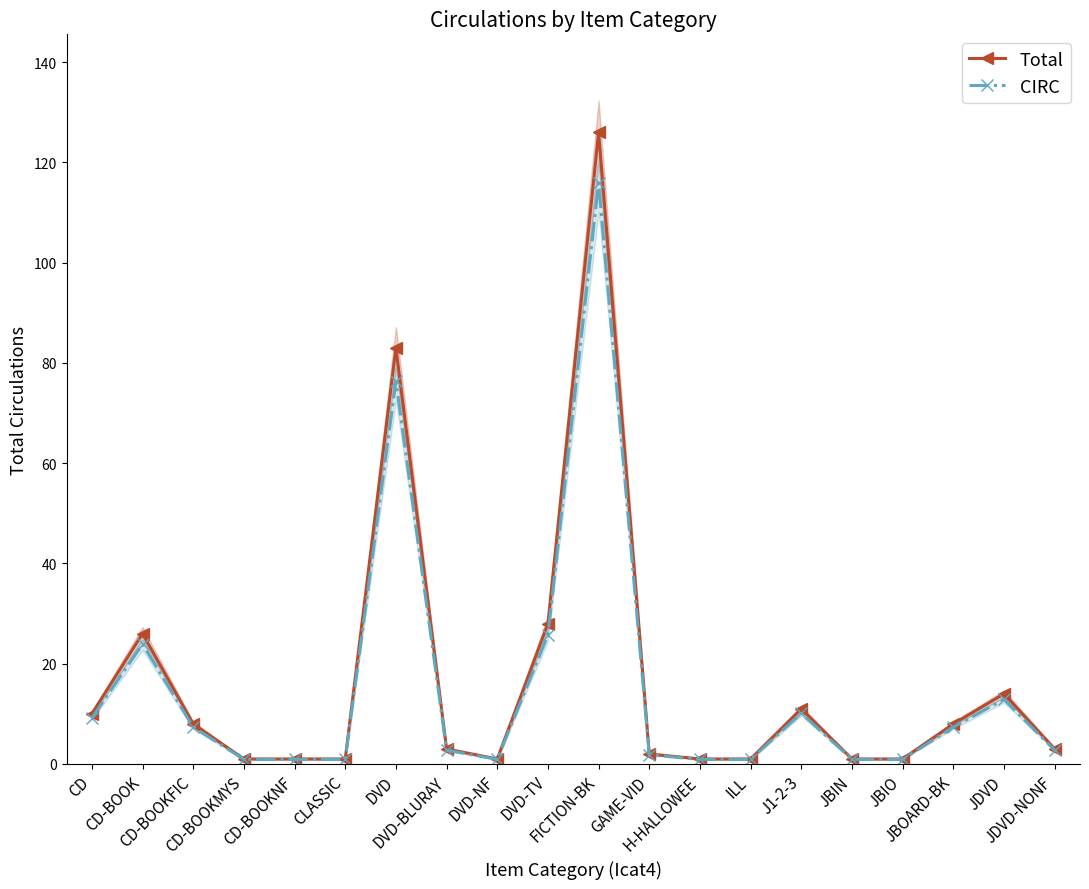

The value of CIRC at DVD-NF is 0.9. True or false?

True